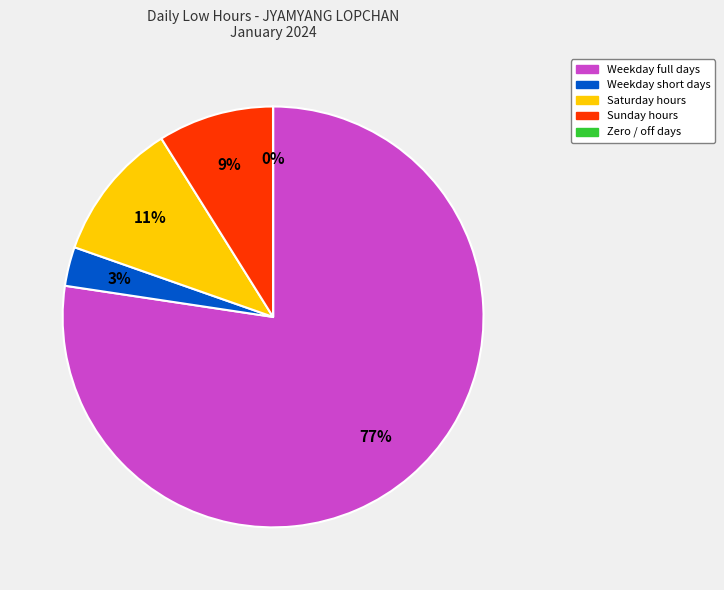

To the nearest percent, what is the average slice percentage?

20%